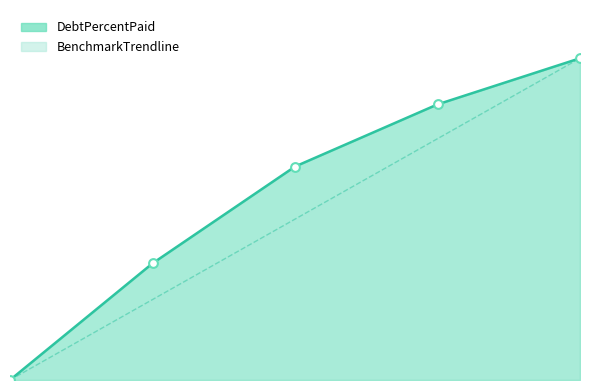

Which series contains the lowest Y value?

DebtPercentPaid